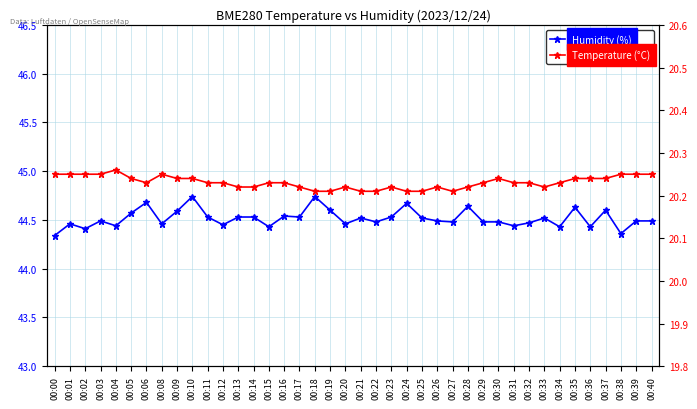

Reading left to right, transcribe all the data shown in this chart.

Humidity (%): 44.3	44.5	44.4	44.5	44.4	44.6	44.7	44.5	44.6	44.7	44.5	44.5	44.5	44.5	44.4	44.5	44.5	44.7	44.6	44.5	44.5	44.5	44.5	44.7	44.5	44.5	44.5	44.6	44.5	44.5	44.4	44.5	44.5	44.4	44.6	44.4	44.6	44.4	44.5	44.5
Temperature (°C): 20.2	20.2	20.2	20.2	20.3	20.2	20.2	20.2	20.2	20.2	20.2	20.2	20.2	20.2	20.2	20.2	20.2	20.2	20.2	20.2	20.2	20.2	20.2	20.2	20.2	20.2	20.2	20.2	20.2	20.2	20.2	20.2	20.2	20.2	20.2	20.2	20.2	20.2	20.2	20.2